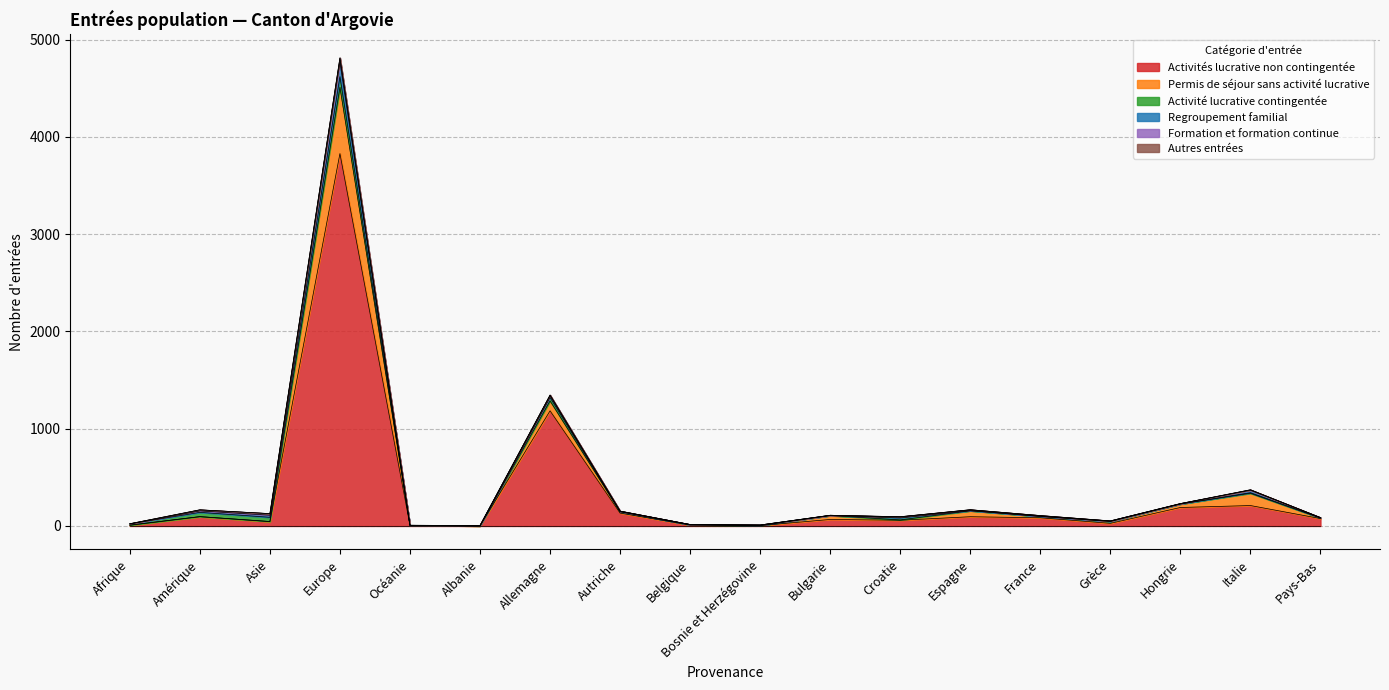

How many categories are shown in the chart?

18